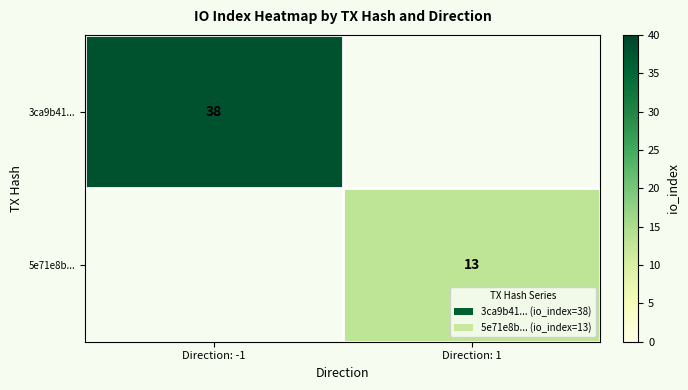

The value of 5e71e8b... at Direction: 1 is 4. True or false?

False